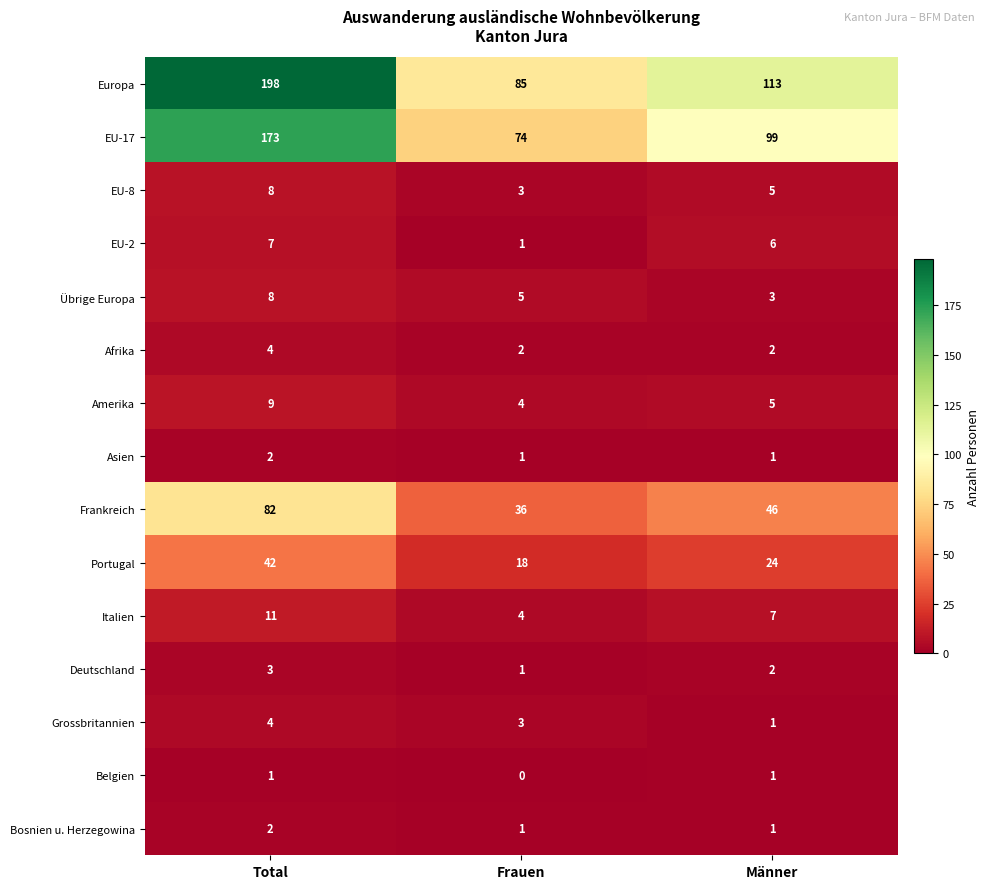

What is the minimum value for Übrige Europa?

3